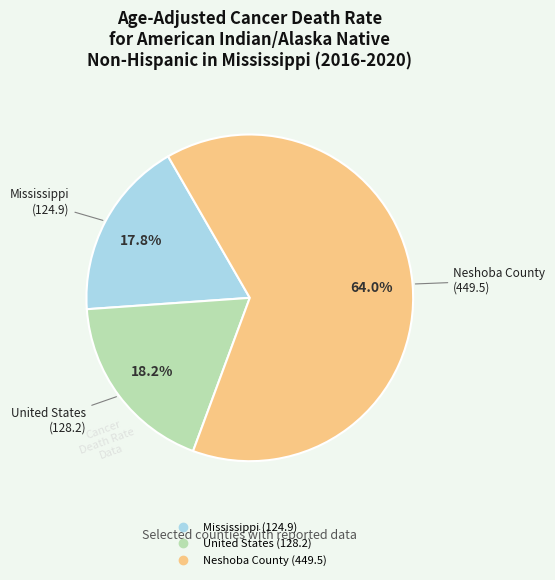

The Neshoba County slice represents 59% of the pie. True or false?

False